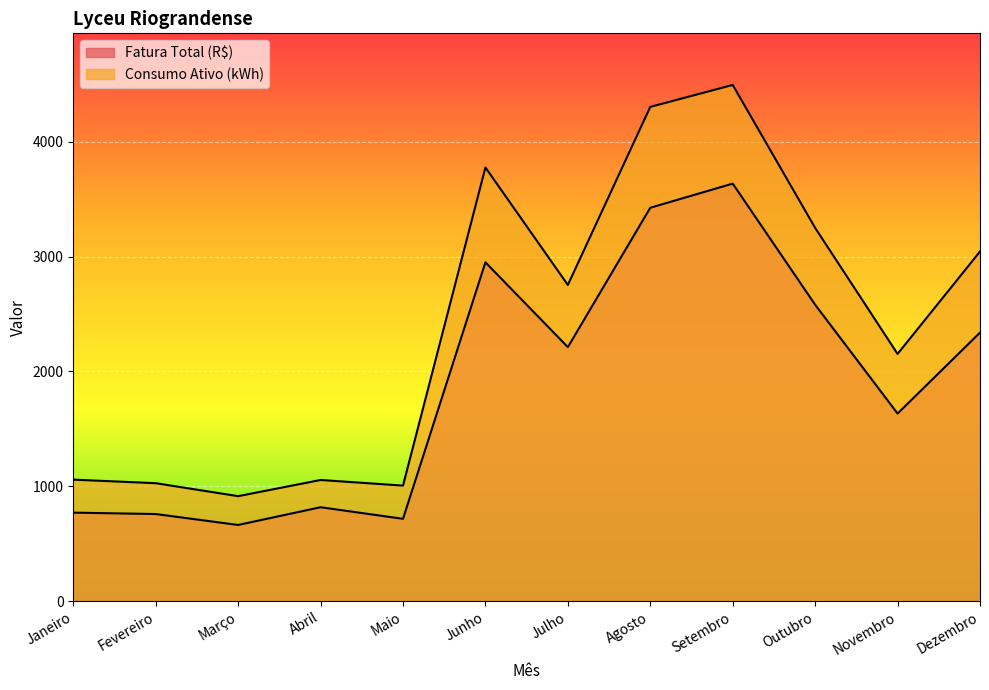

How many values in the Fatura Total (R$) series exceed 2212?

6